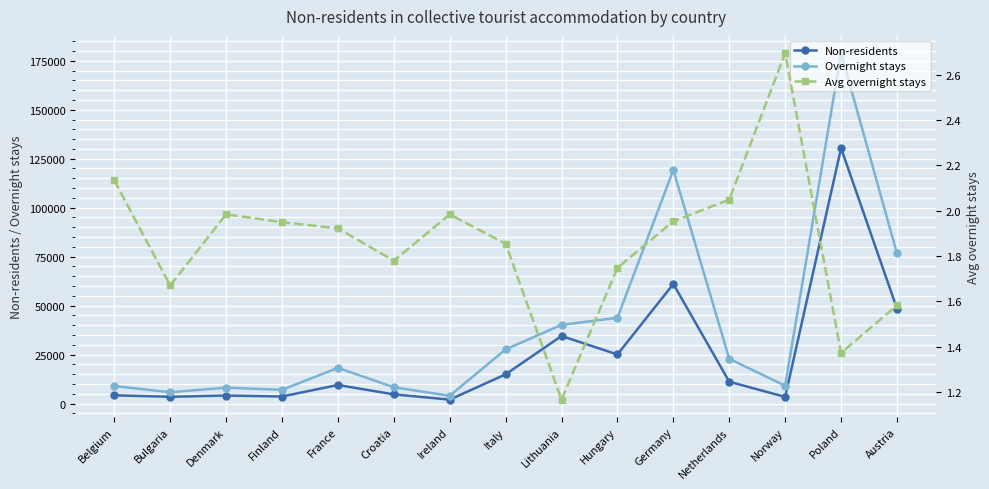

How many data points in Non-residents are less than 9472?

7